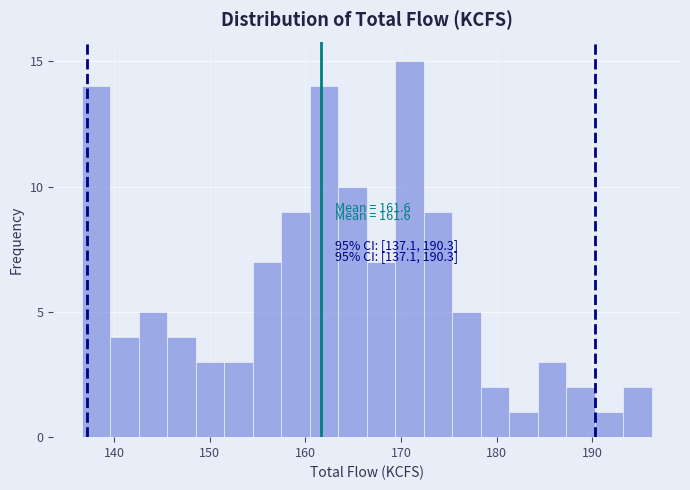

Around what value on the x-axis is the tallest bar? Give the approximate position of its centre, as read against the axis.

171